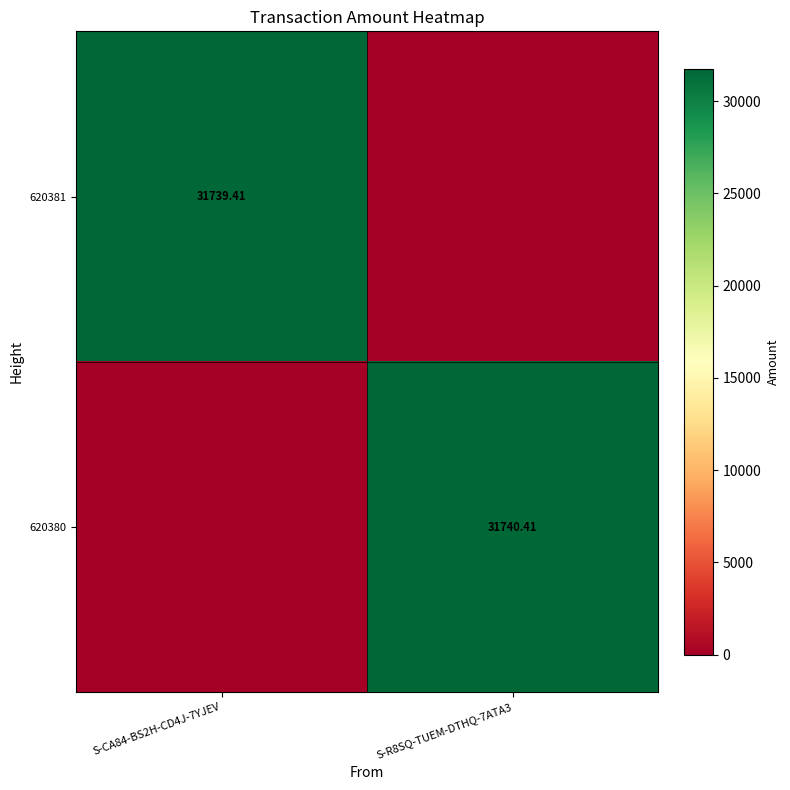

What is the spread (max minus min) of values at S-R8SQ-TUEM-DTHQ-7ATA3?

31740.4